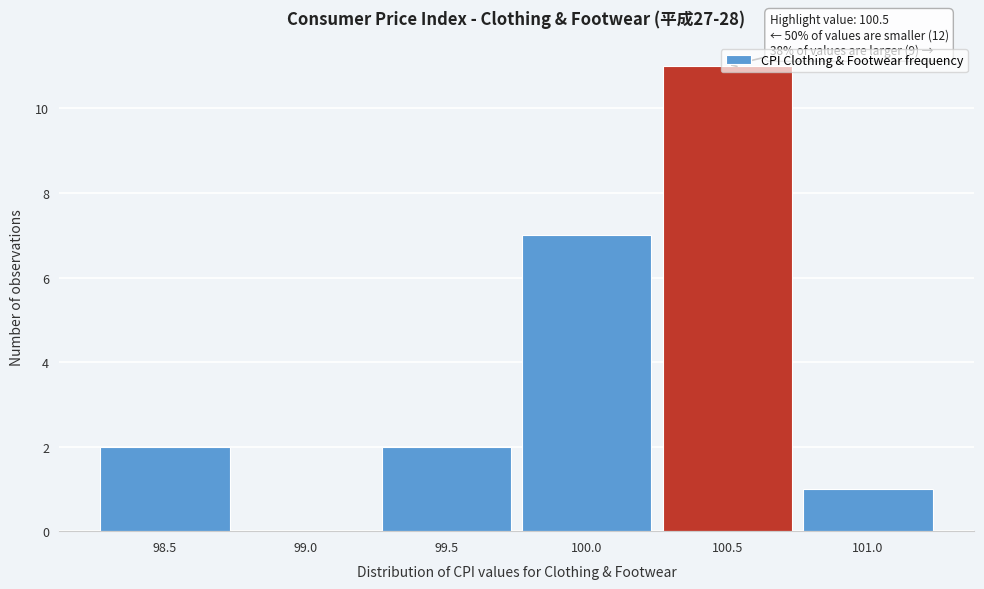

The chart shows a value of 11 at 100.5. True or false?

True